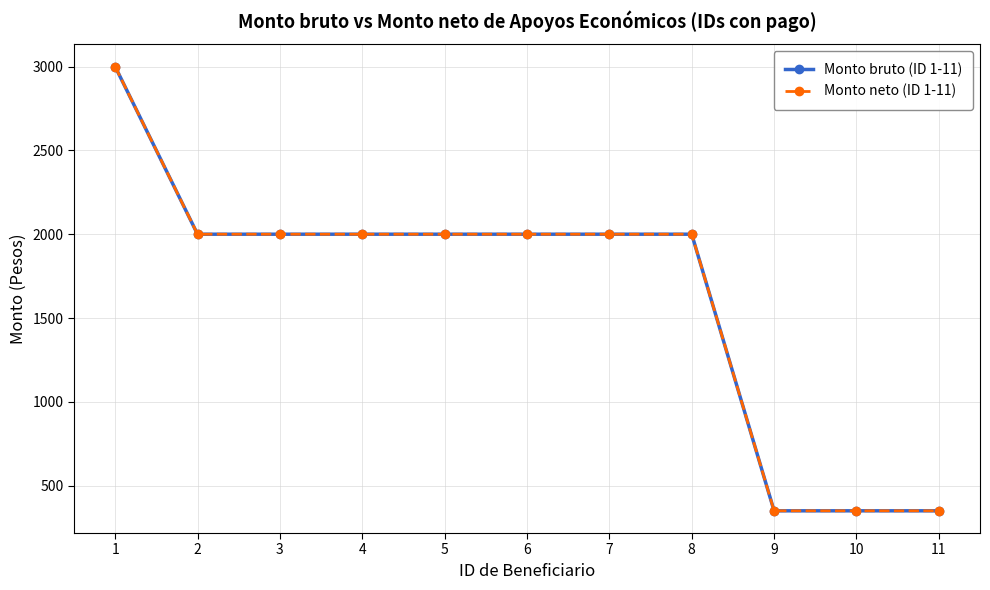

Where is Monto neto (ID 1-11) nearest to the value 1675?

2